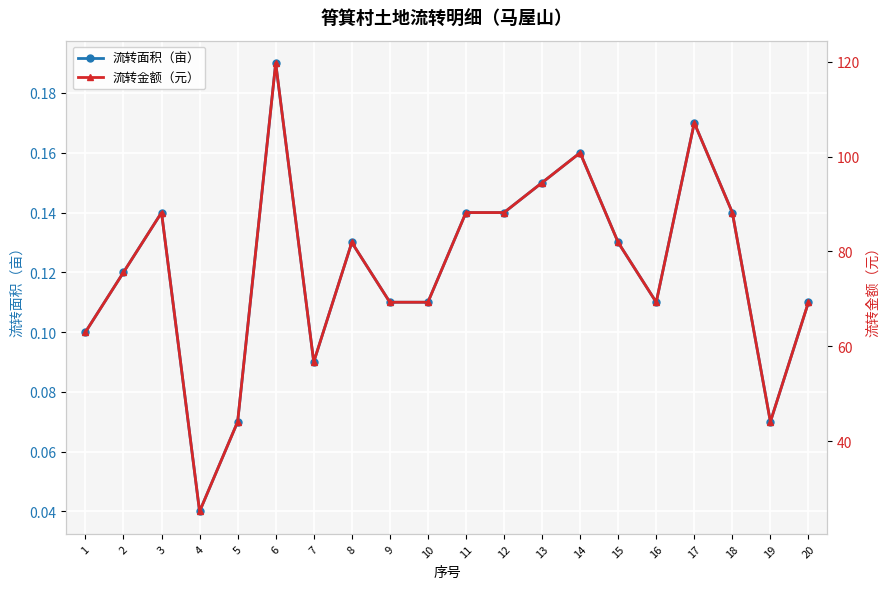

True or false: 流转金额（元） and 流转面积（亩） intersect in this chart.

False